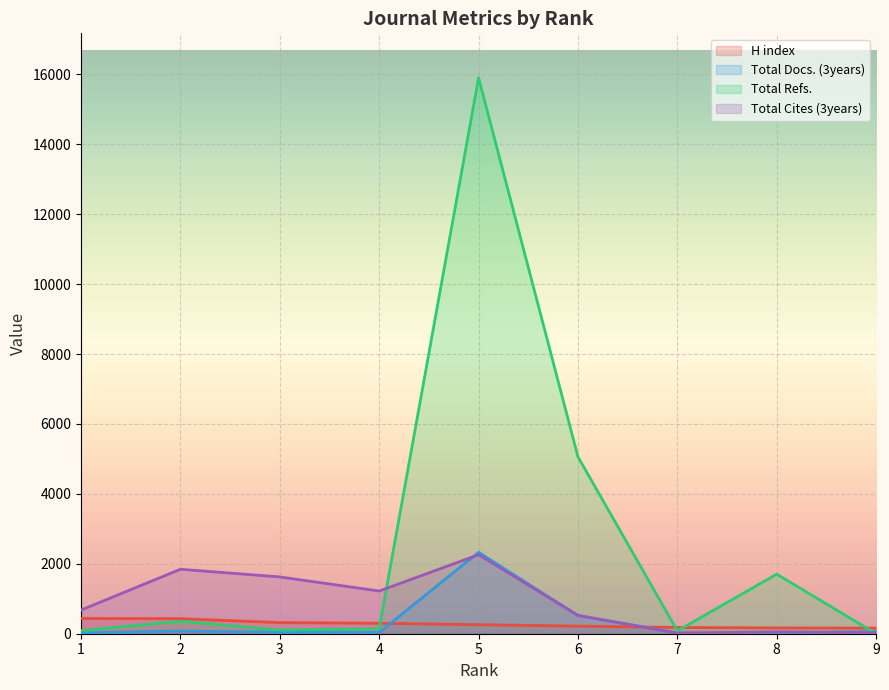

Which series has the largest range (max minus min)?

Total Refs.